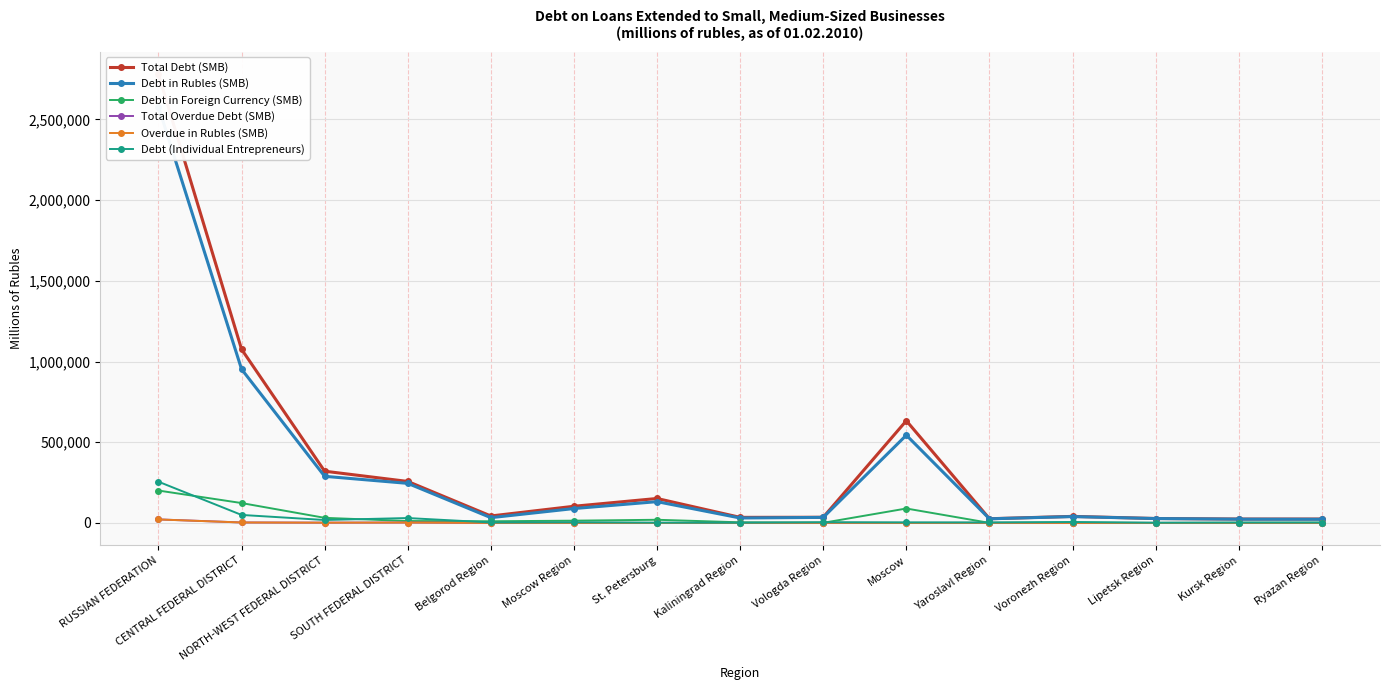

Where is Overdue in Rubles (SMB) nearest to the value 10861?

CENTRAL FEDERAL DISTRICT